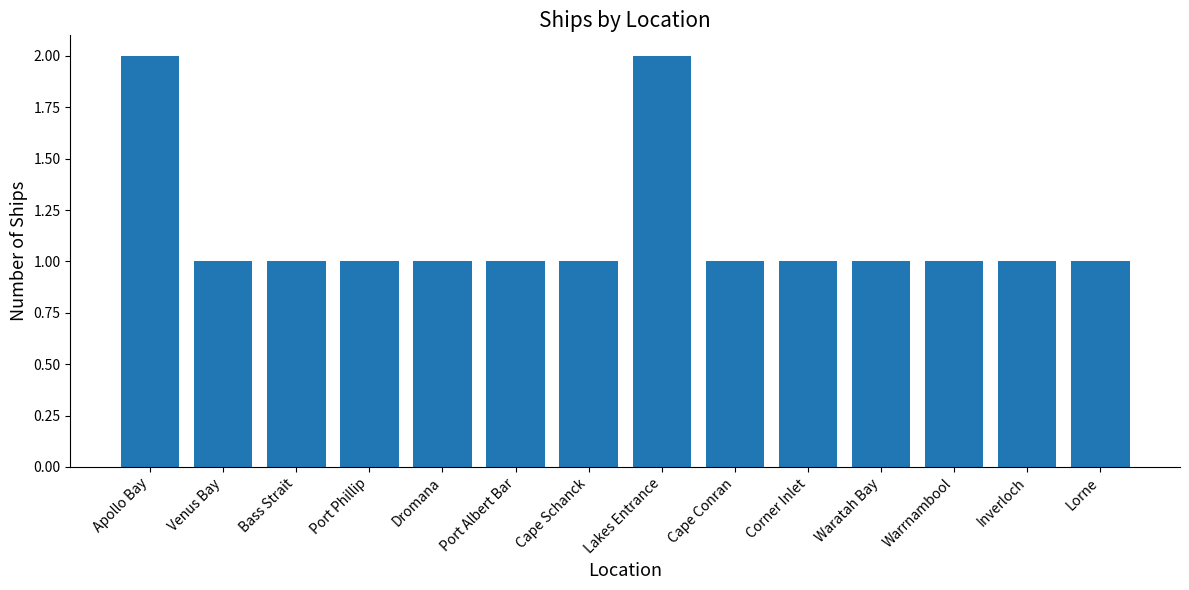

What is the ratio of the value at Cape Conran to the value at Warrnambool?

1.0